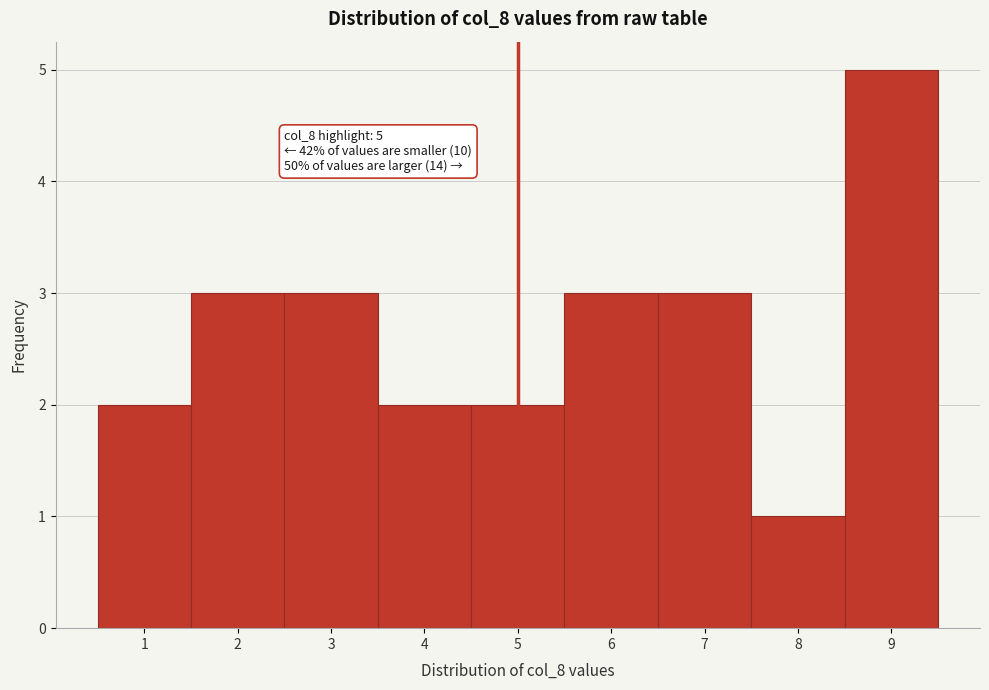

Over which range of the x-axis is the bar tallest?

8.5 to 9.5